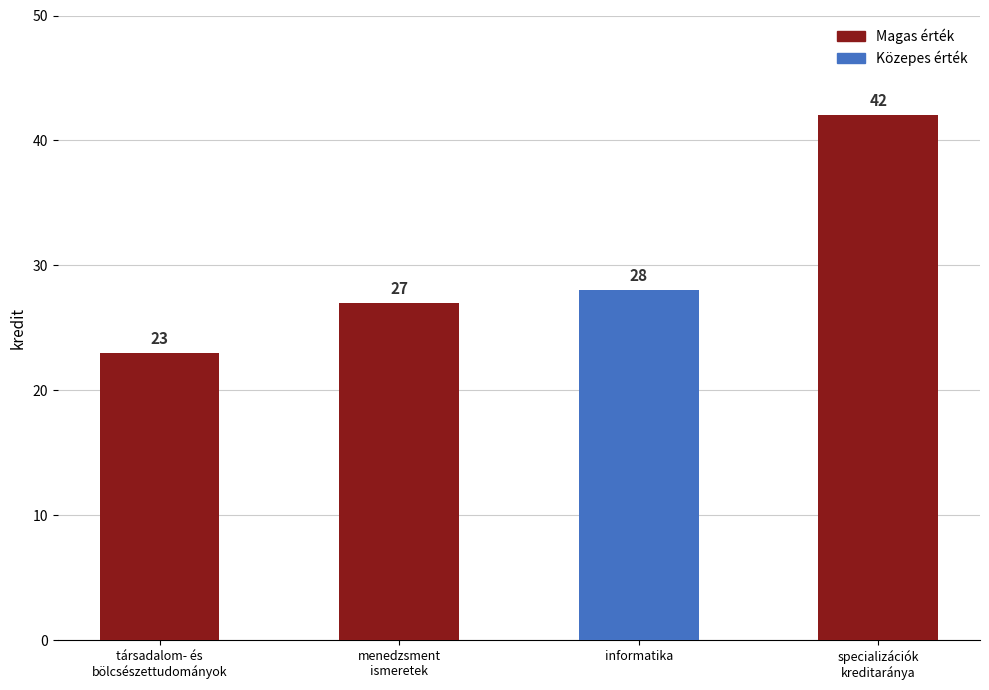

How many values are below 28?

2